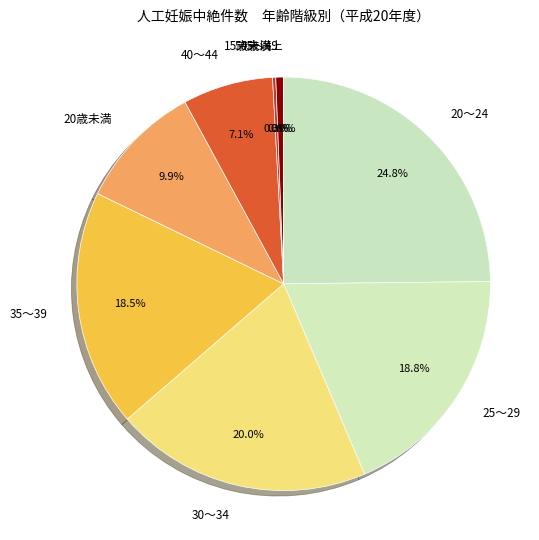

True or false: 40～44 accounts for 22% of the total.

False